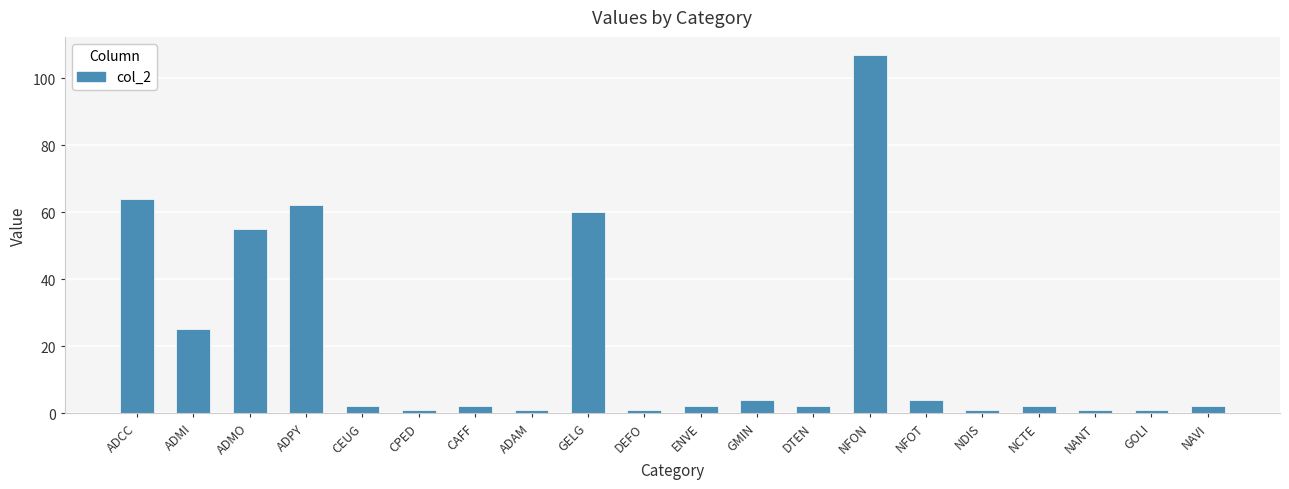

What is the smallest value displayed?

1